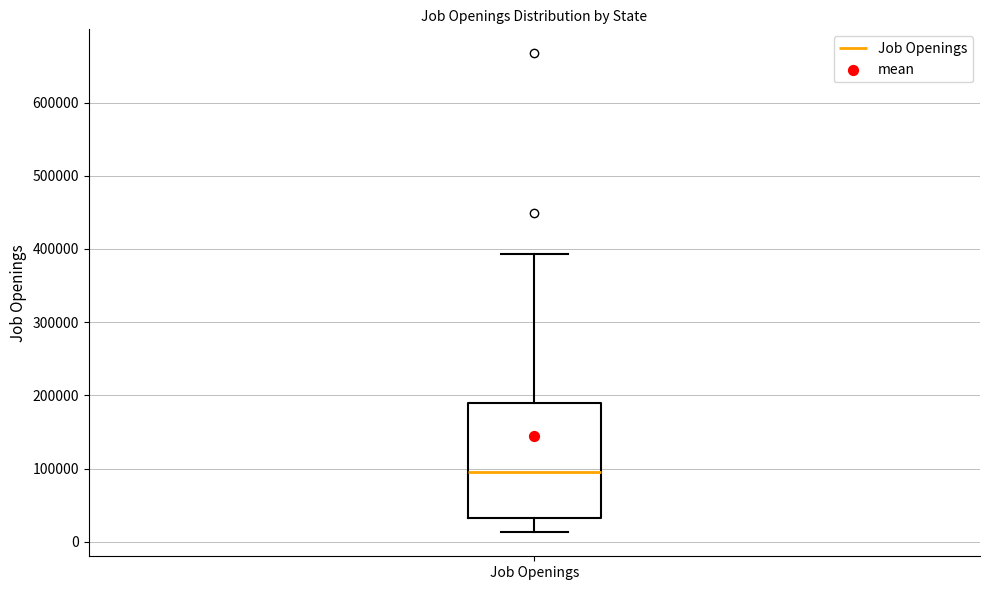

Transcribe this box plot: give where the median line is, the range the box spans, and where the two whiskers end, as read against the y-axis. The values are not printed on the chart, so give them approximately, as read against the axis.

median 100000, box 30000 to 190000, whiskers 10000 to 390000